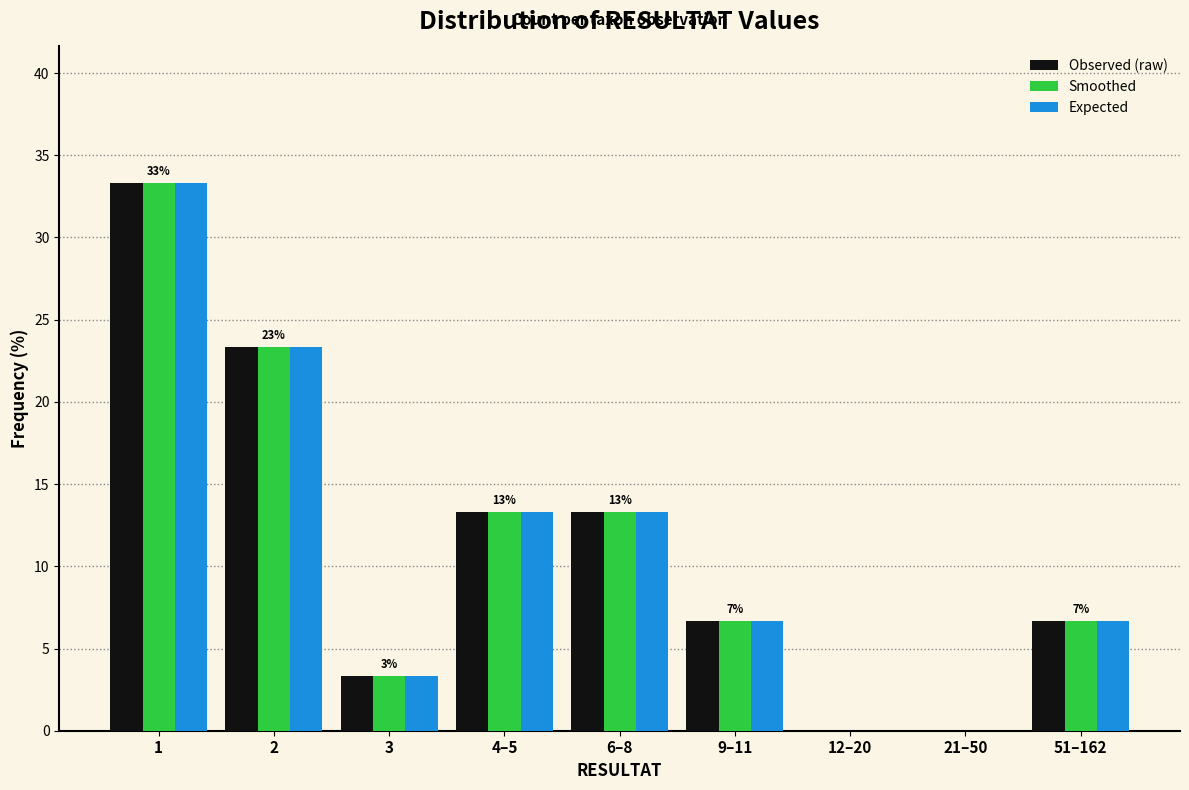

Reading left to right, transcribe all the data shown in this chart.

Observed (raw): 1=33.3	2=23.3	3=3.3	4–5=13.3	6–8=13.3	9–11=6.7	12–20=0.0	21–50=0.0	51–162=6.7
Smoothed: 1=33.3	2=23.3	3=3.3	4–5=13.3	6–8=13.3	9–11=6.7	12–20=0.0	21–50=0.0	51–162=6.7
Expected: 1=33.3	2=23.3	3=3.3	4–5=13.3	6–8=13.3	9–11=6.7	12–20=0.0	21–50=0.0	51–162=6.7